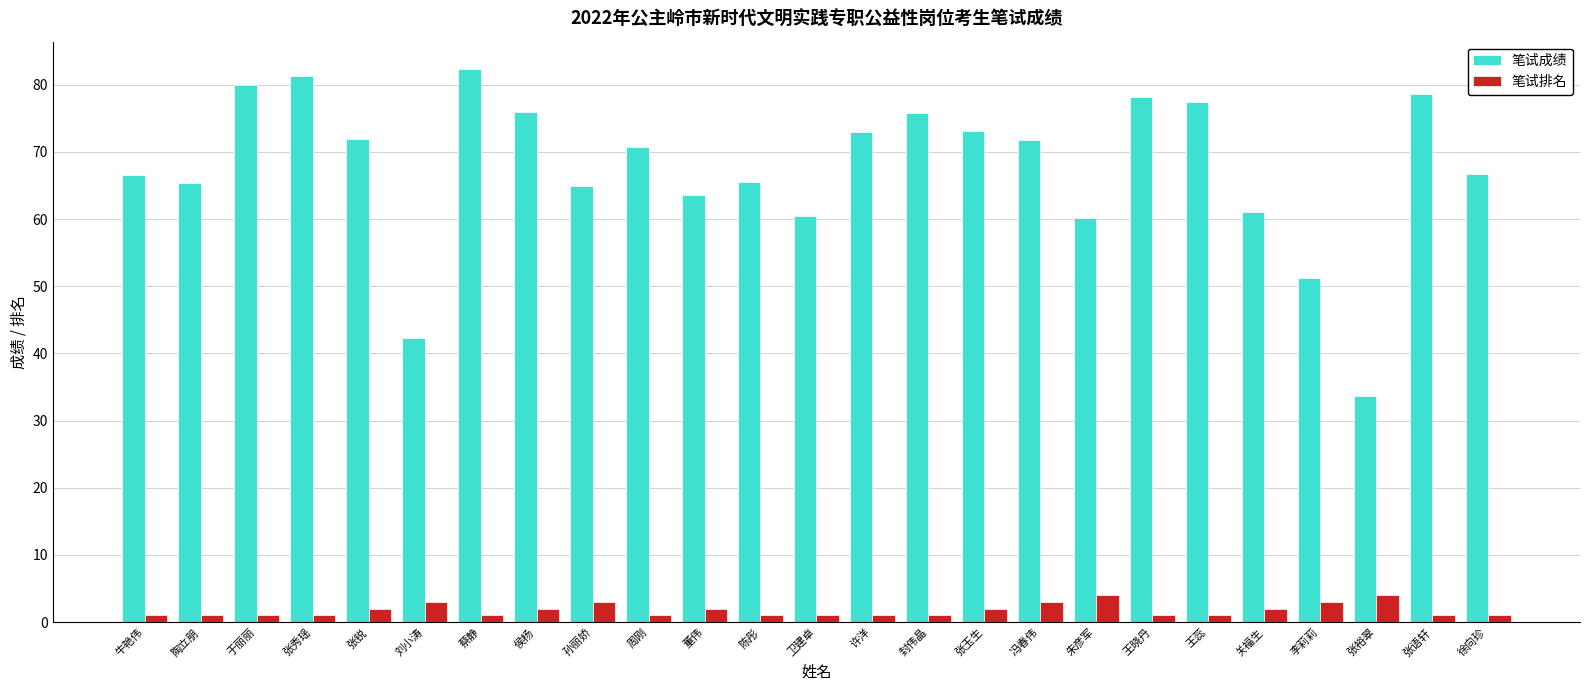

What is the average value of the 笔试排名 series?

1.8